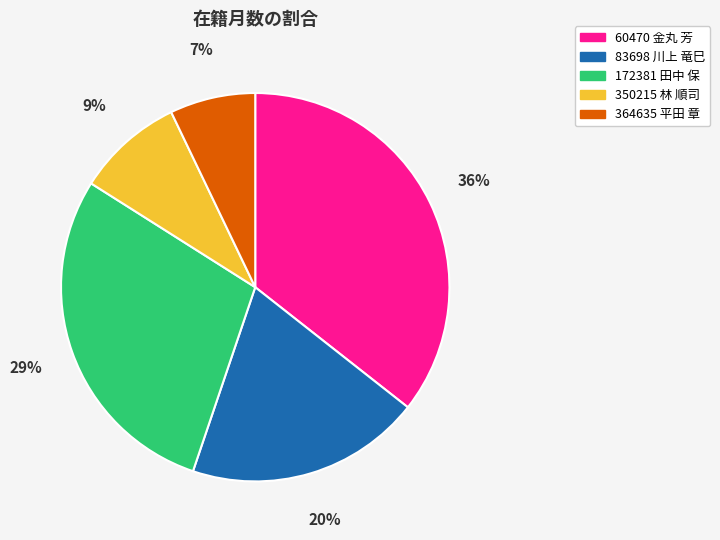

Combined, do 83698 川上 竜巳 and 364635 平田 章 account for over 50%?

No